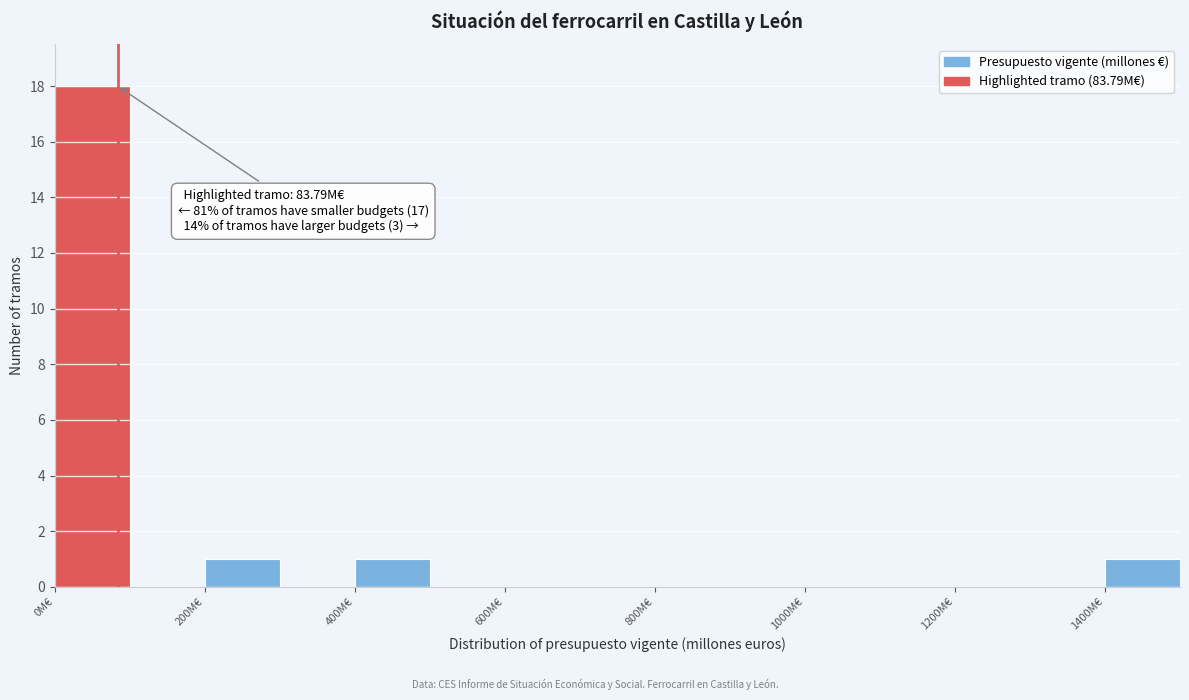

Over which range of the x-axis is the bar tallest?

0 to 100